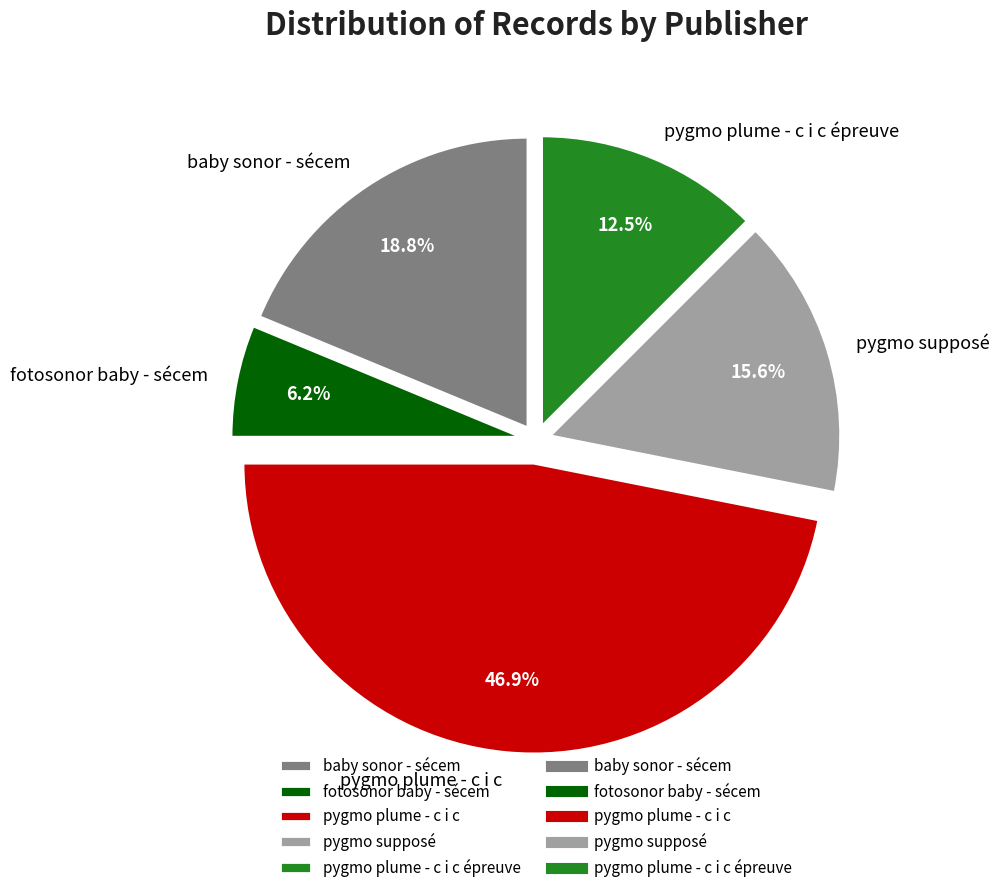

Count the number of slices in the pie.

5